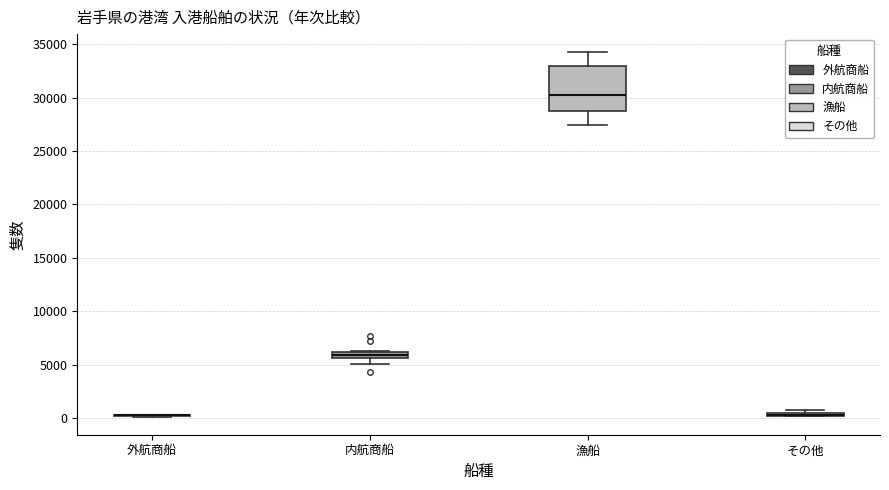

Where does the lower whisker of the box for 漁船 end on the y-axis? The values are not printed on the chart, so give them approximately, as read against the axis.

27500